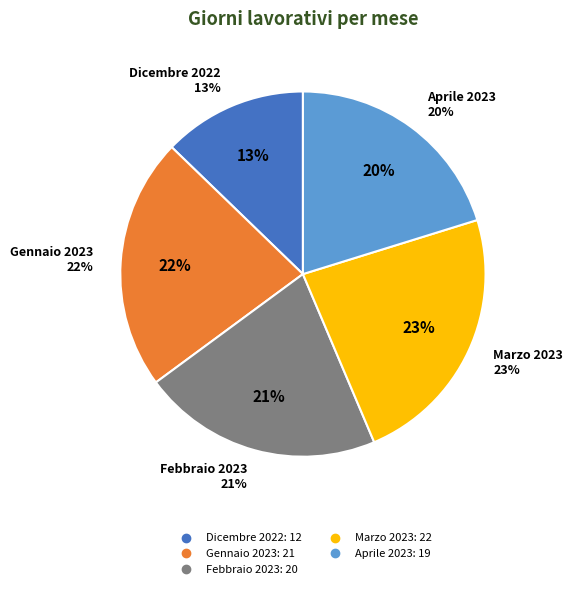

Count the number of slices in the pie.

5